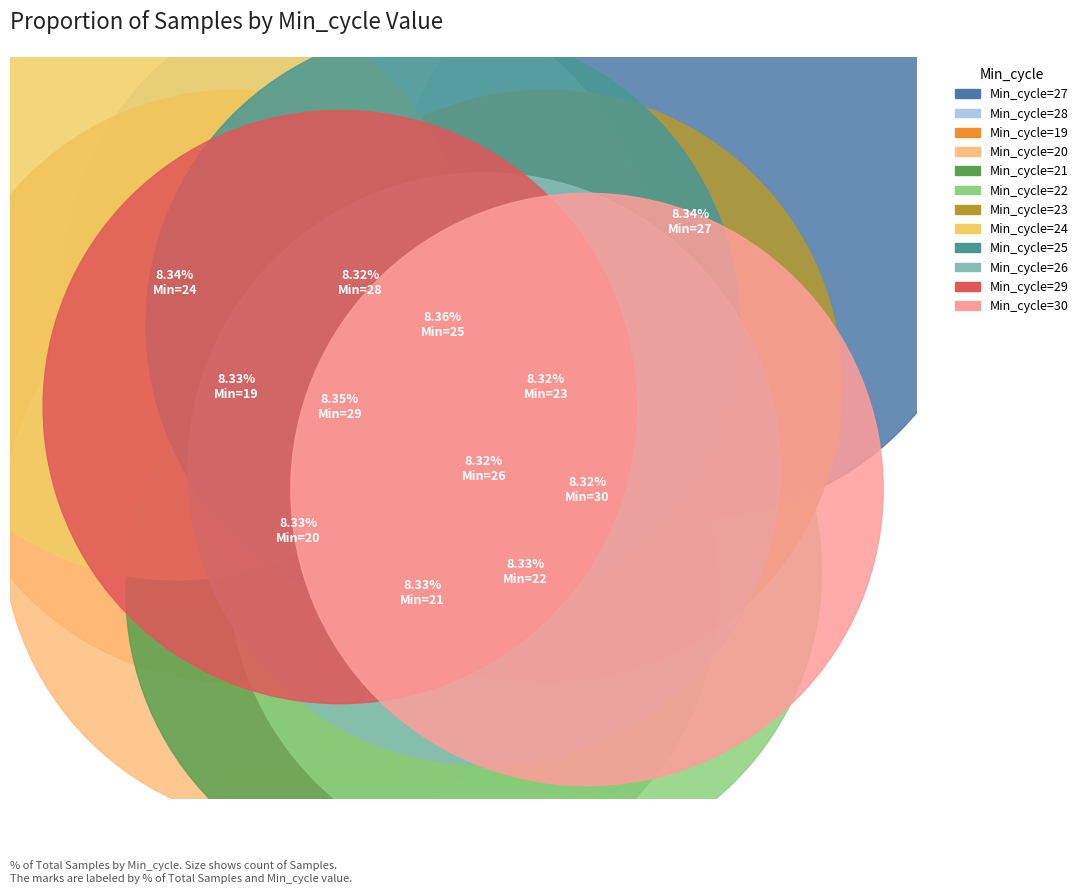

True or false: 27 accounts for 18% of the total.

False